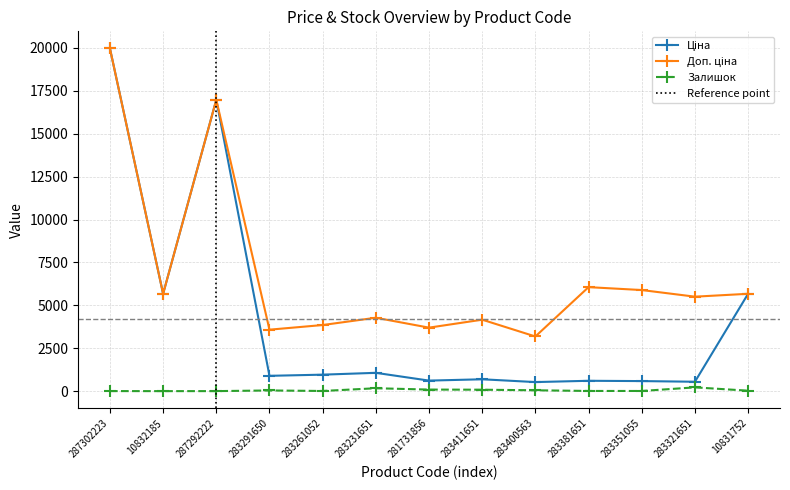

The value of Доп. ціна at 281731856 is 3701.9. True or false?

True